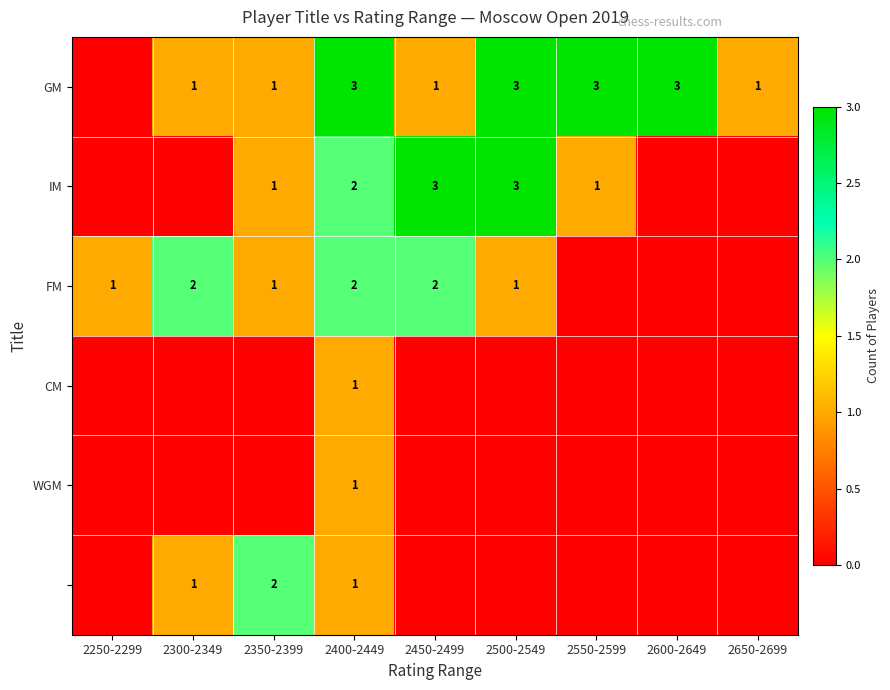

How many series are shown in this chart?

6